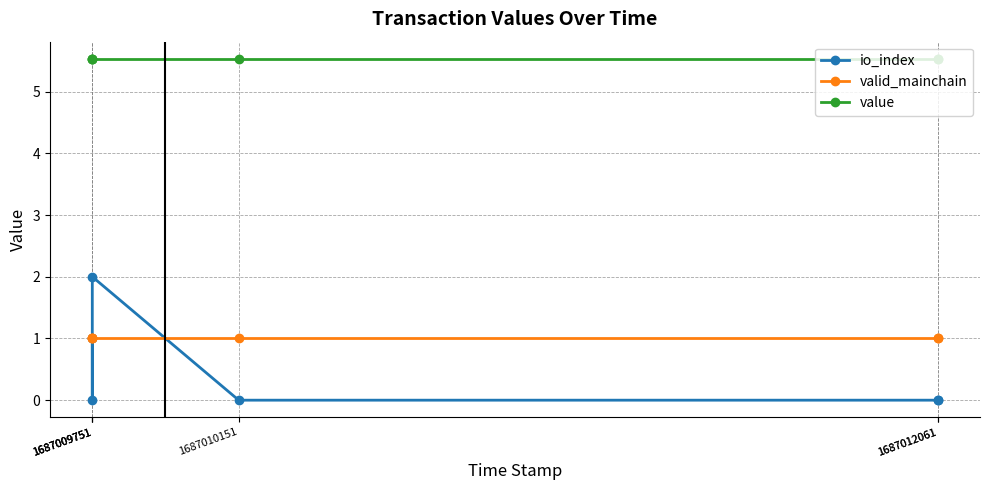

Which label corresponds to the smallest value in the chart?

1687009751